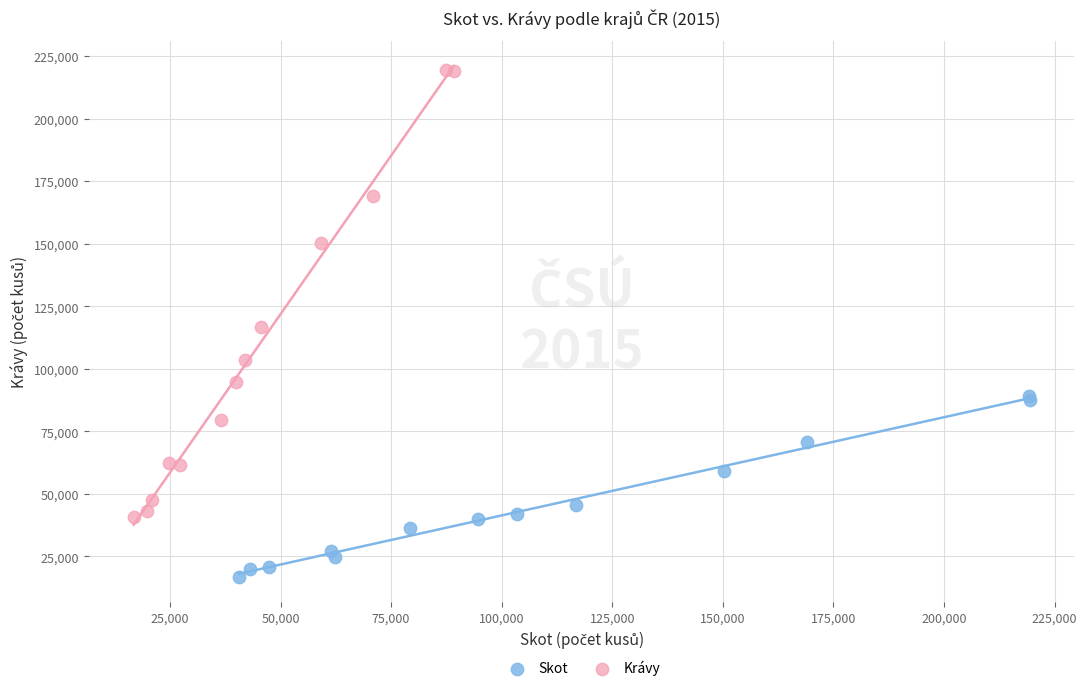

Which series has the widest spread of Y values?

Krávy